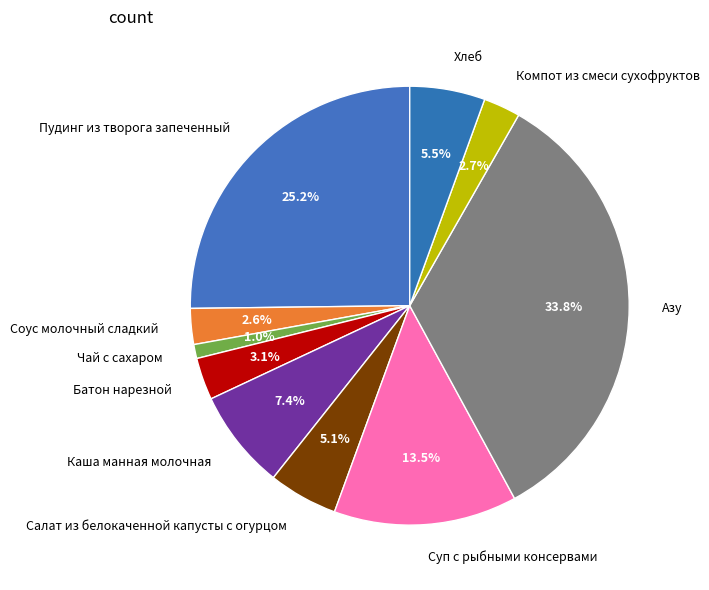

Between Батон нарезной and Салат из белокаченной капусты с огурцом, which is larger?

Салат из белокаченной капусты с огурцом